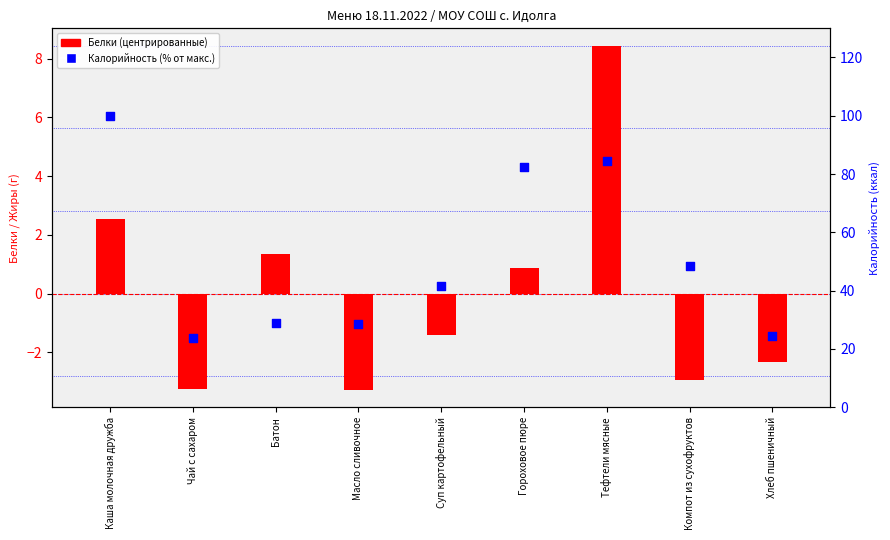

Which series reaches the maximum Y coordinate?

Калорийность (%)